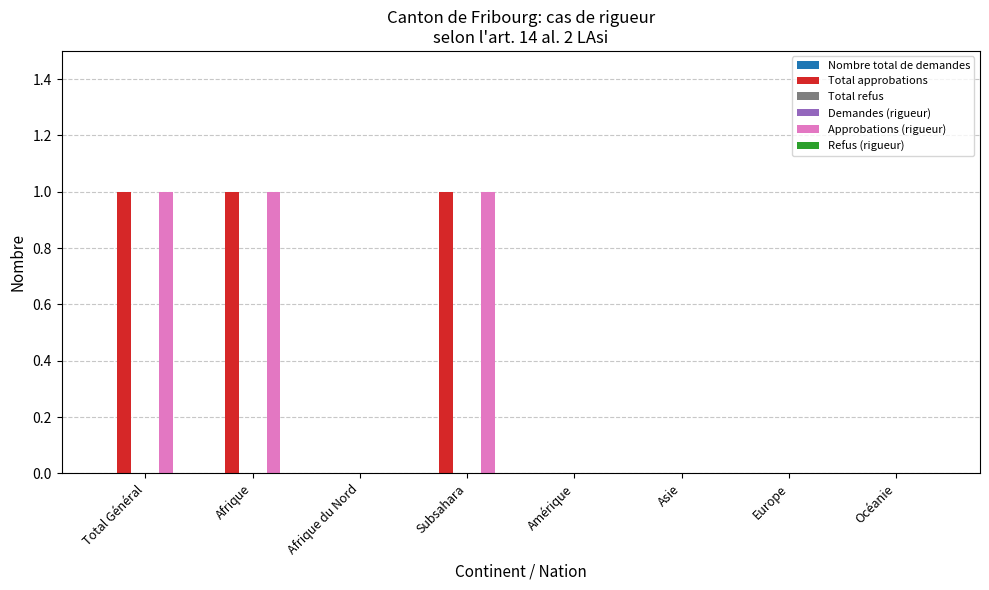

What position from the right is Amérique?

4